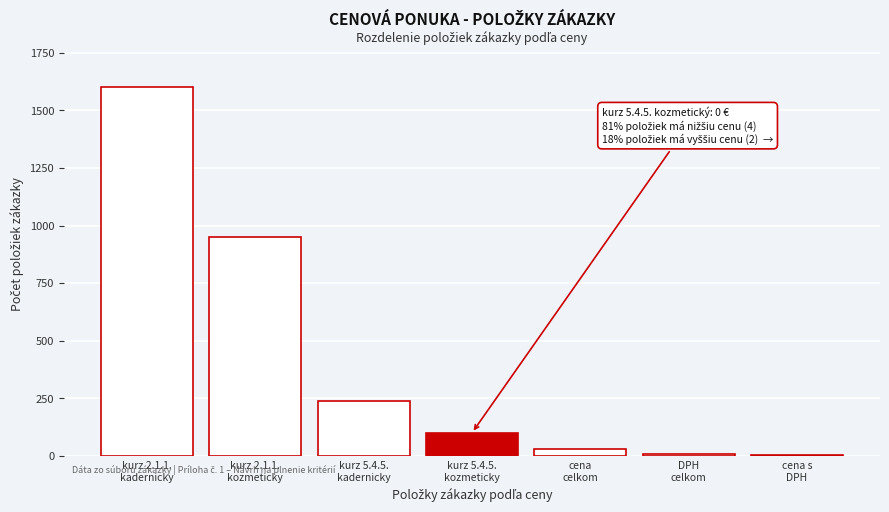

What is the sum of all values?

2935